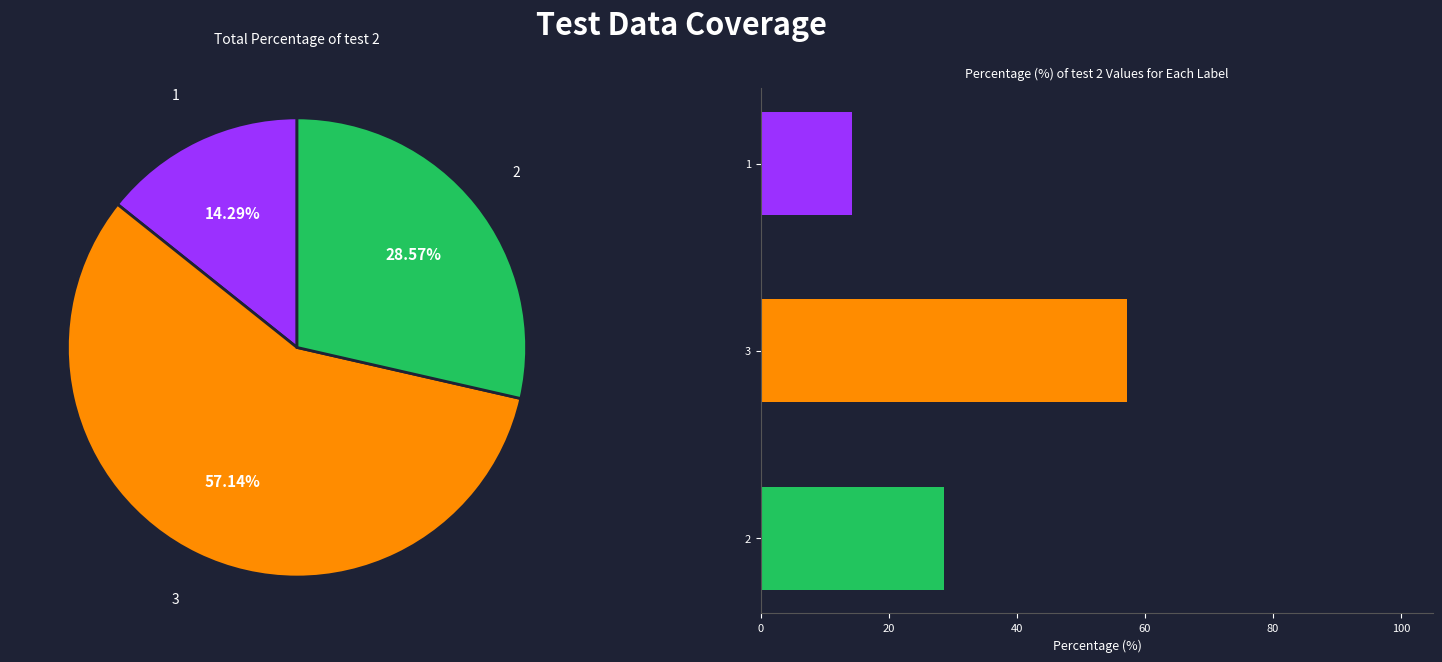

To the nearest percent, what is the combined percentage of 3 and 1?

71%